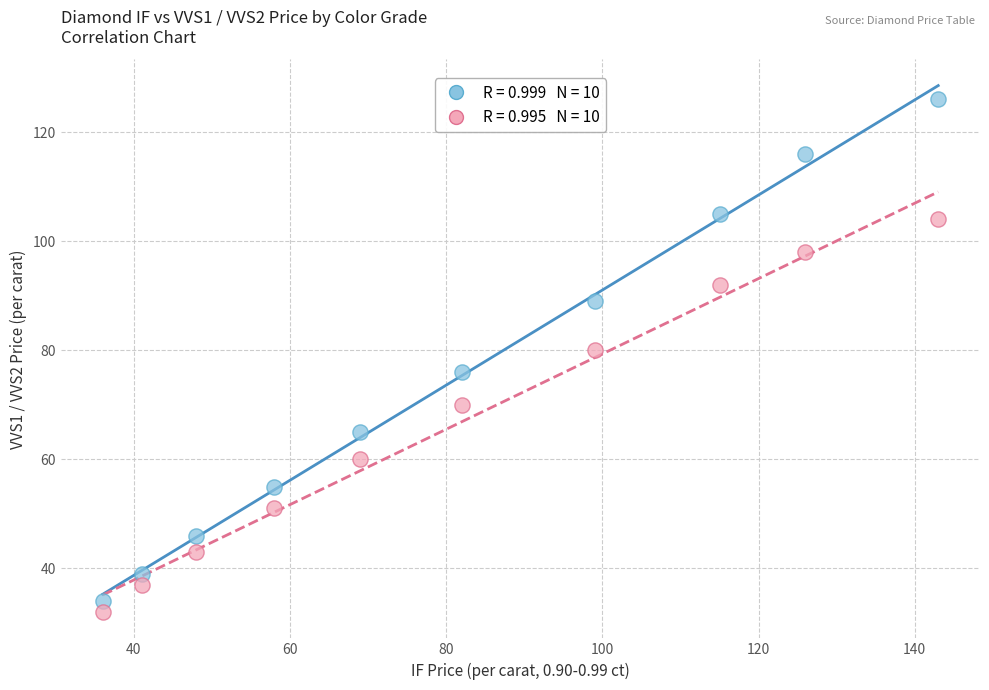

Across all data points, what is the range of X values (max minus min)?

107